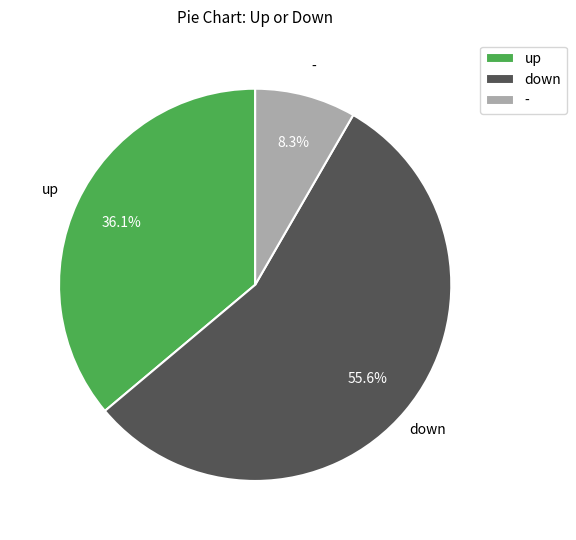

Which slice is the smallest?

-